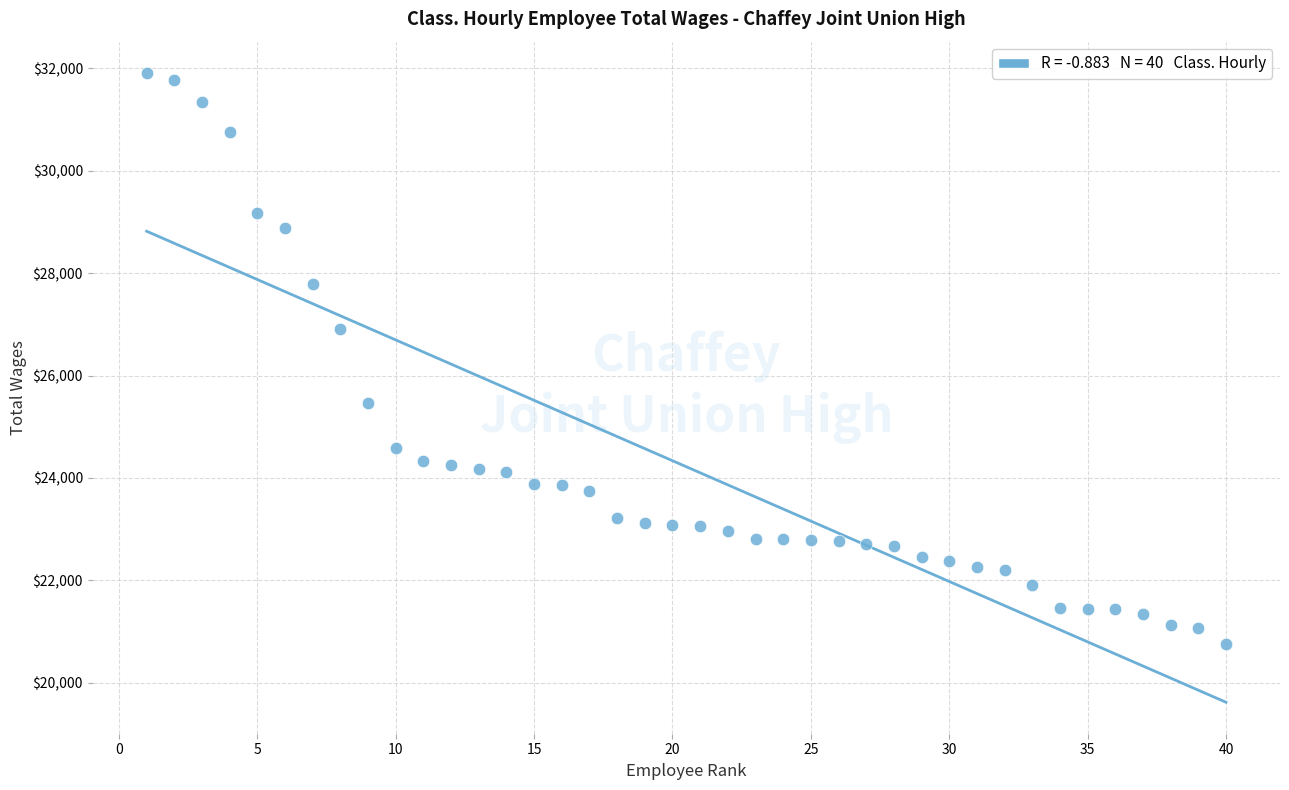

What Y value in the scatter plot is closest to 26328?

26906